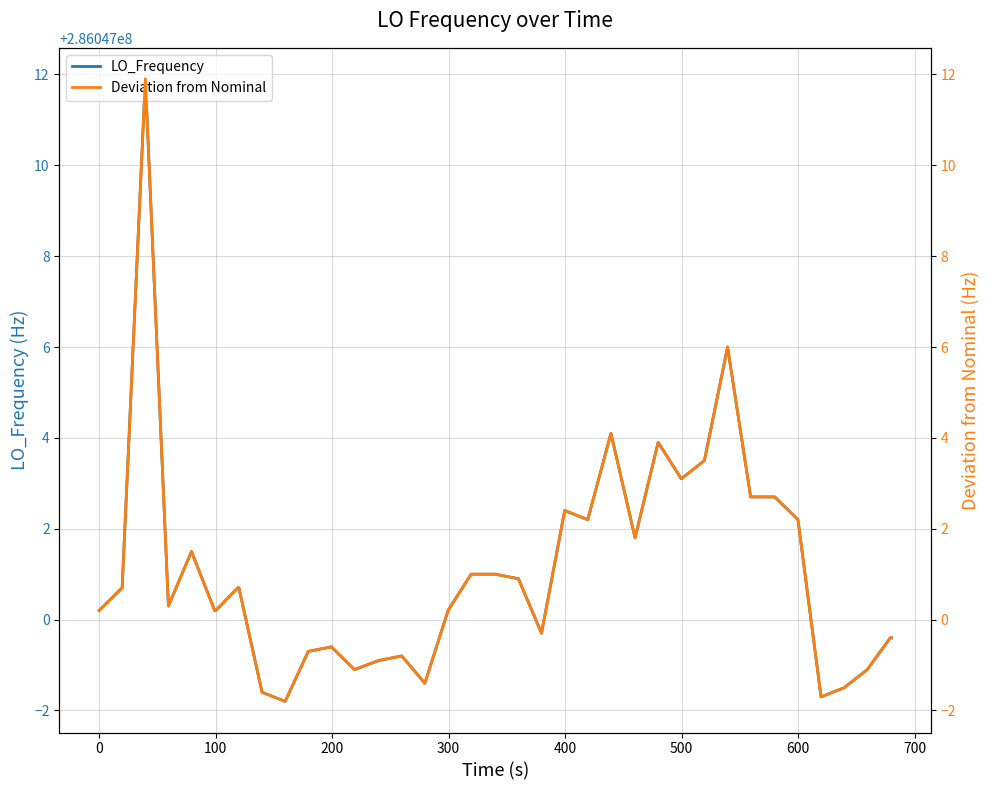

What is the difference between the second highest and minimum values in the LO_Frequency series?

7.8